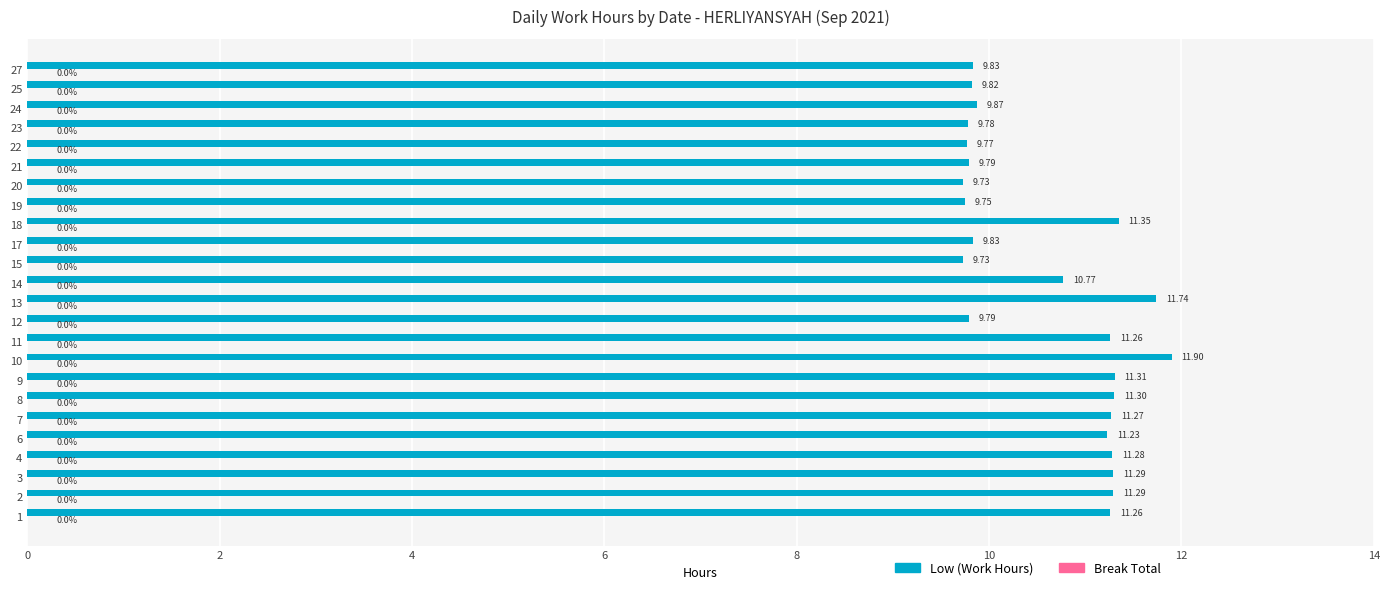

What is the difference between the second highest and second lowest values?

2.0